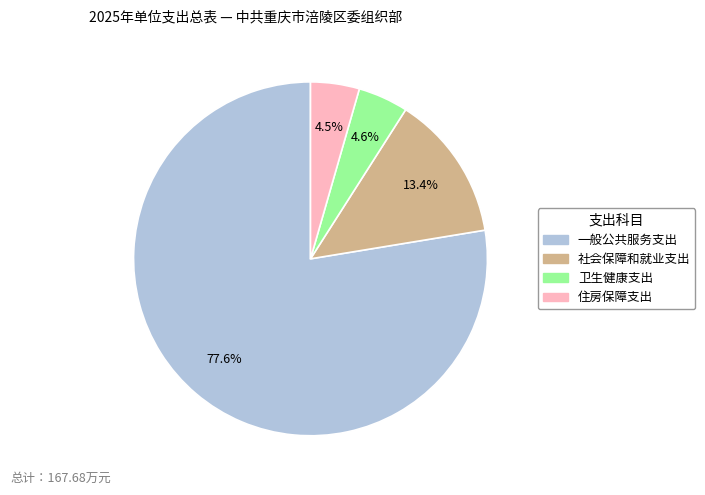

What percentage is the 卫生健康支出 slice, to the nearest percent?

5%